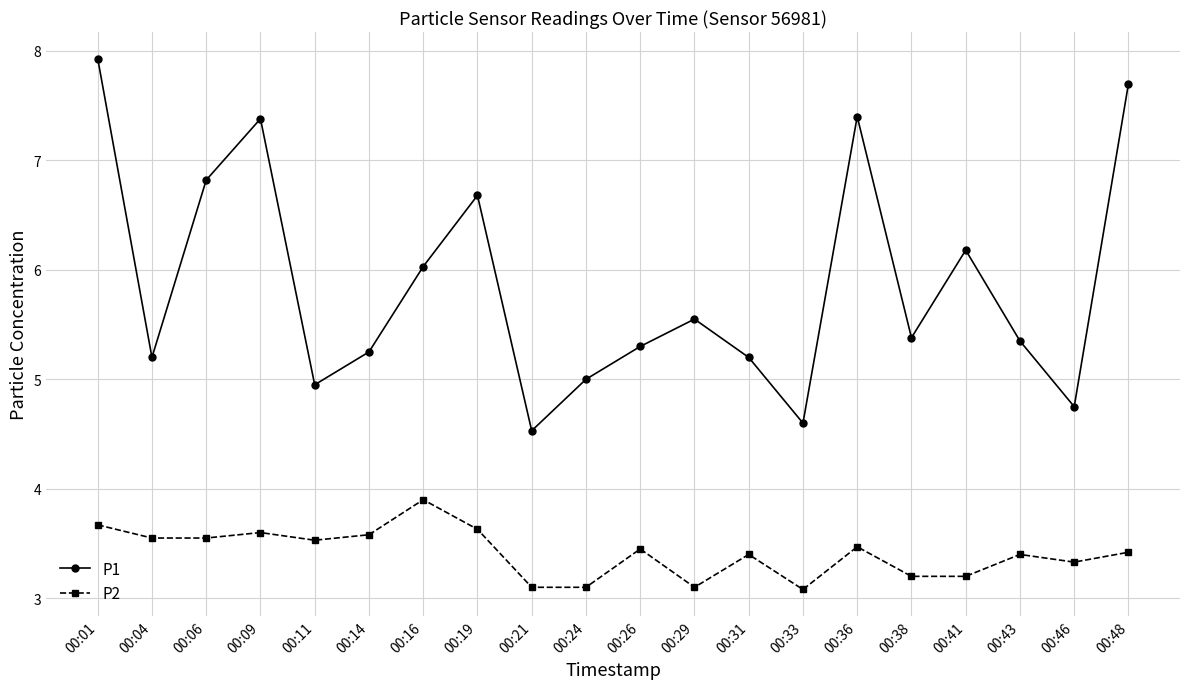

Does the chart display data point markers on the line(s)?

Yes